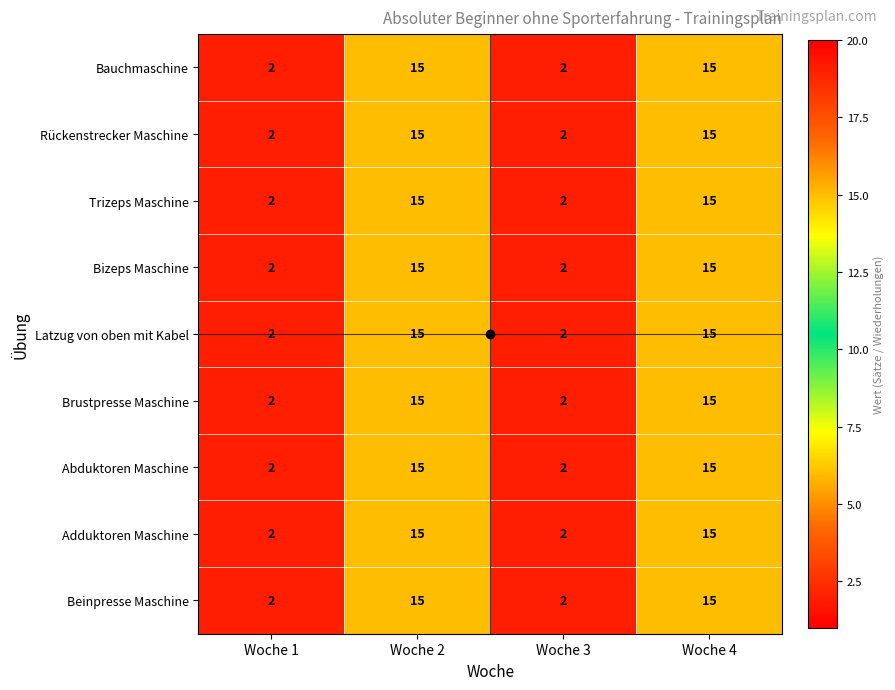

What is the sum of all Brustpresse Maschine values?

34